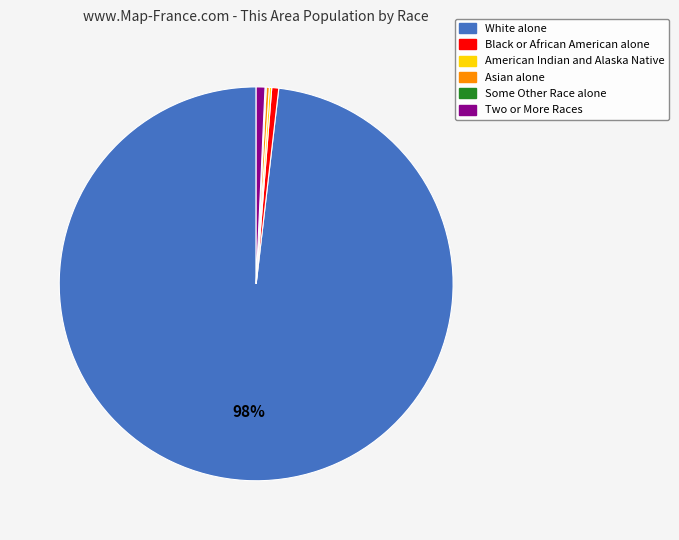

The Black or African American alone slice represents 1% of the pie. True or false?

True